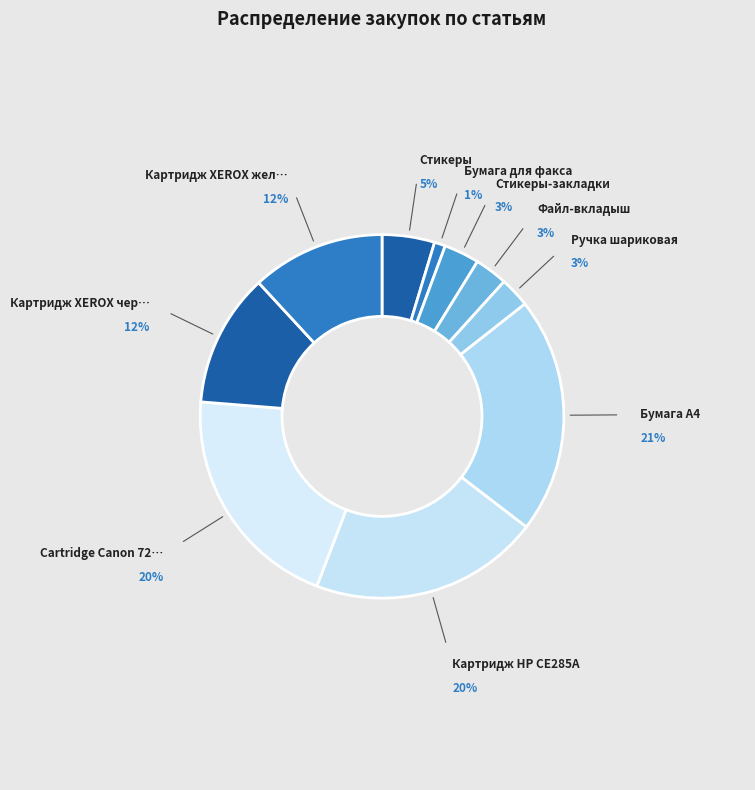

Which category has the biggest portion of the pie?

Бумага А4